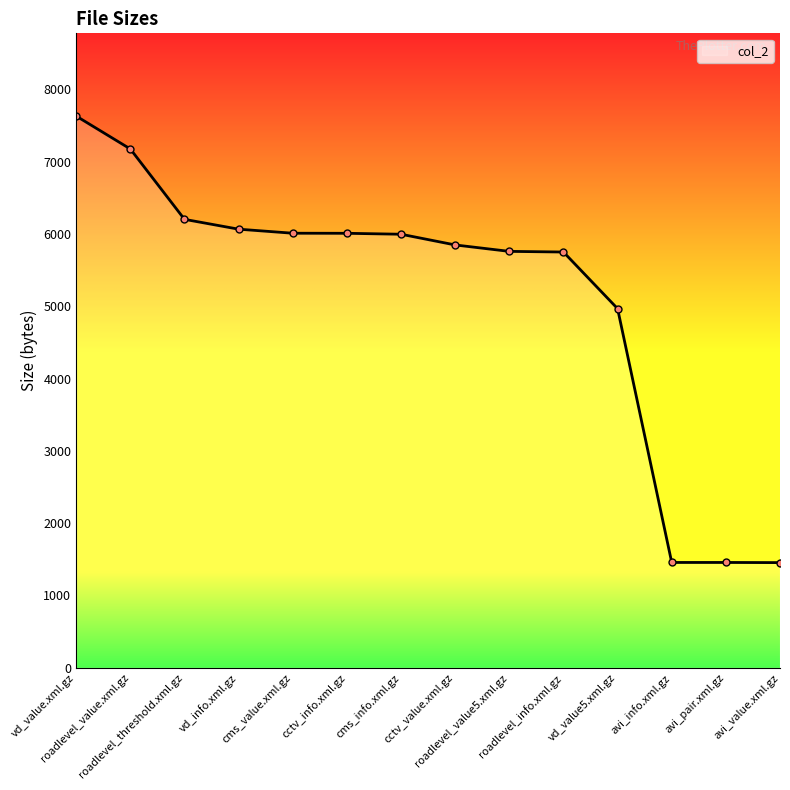

What is the greatest value displayed?

7629